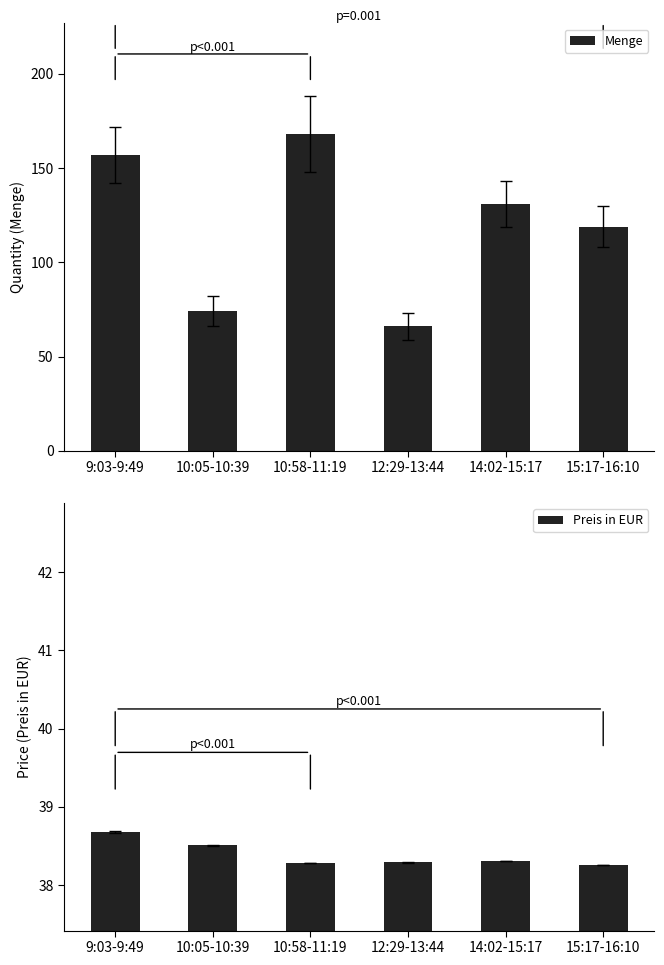

Does the chart contain stacked bars?

No